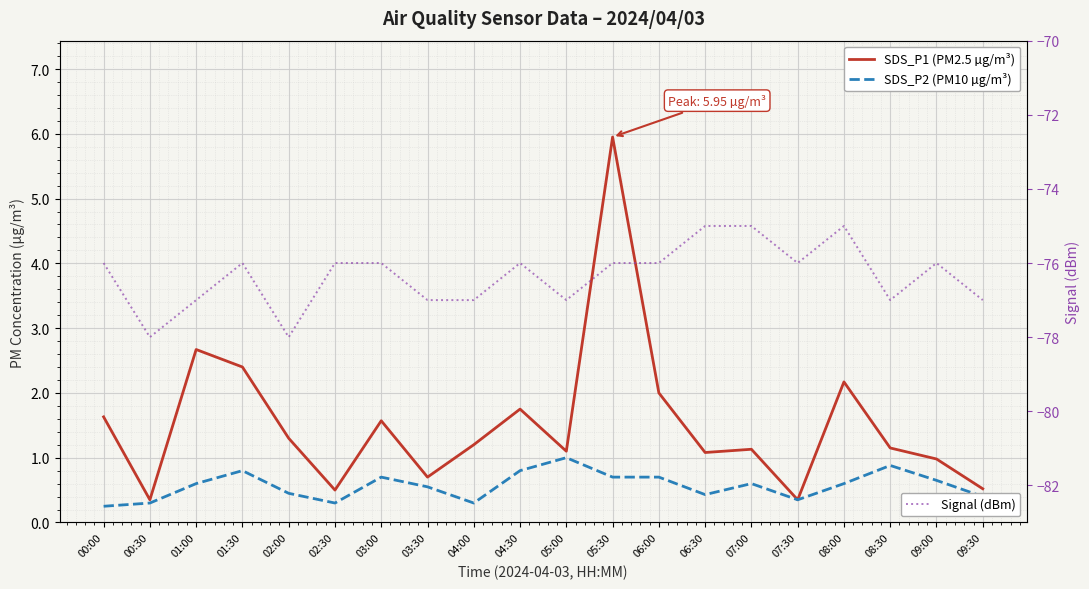

What is the minimum value shown in the chart?

-78.0